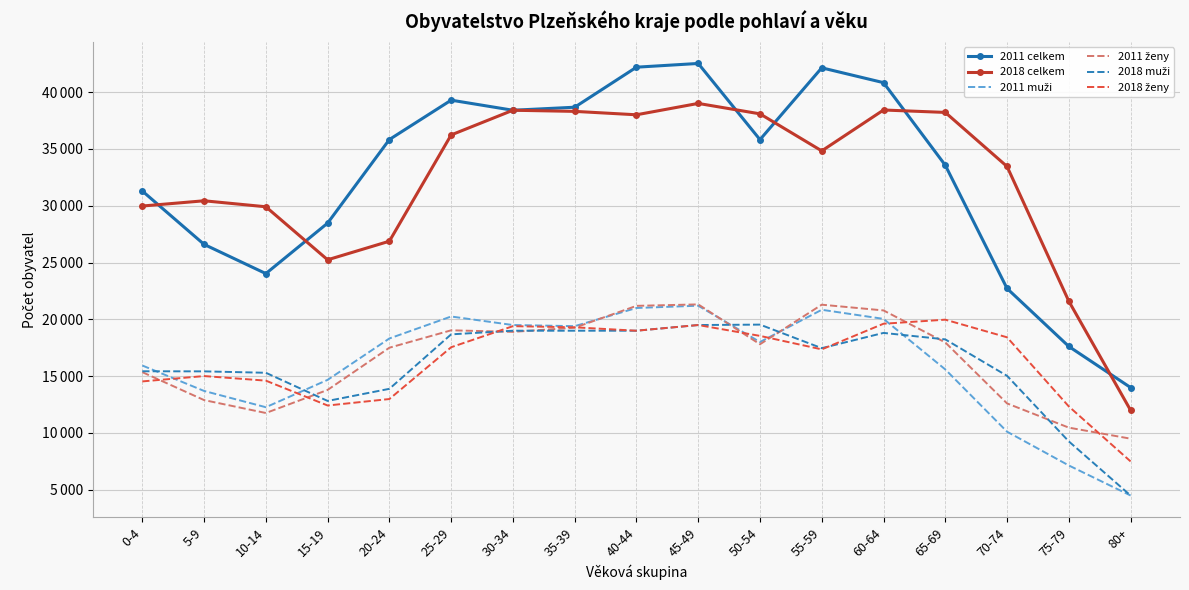

True or false: 2011 ženy and 2011 muži intersect in this chart.

True